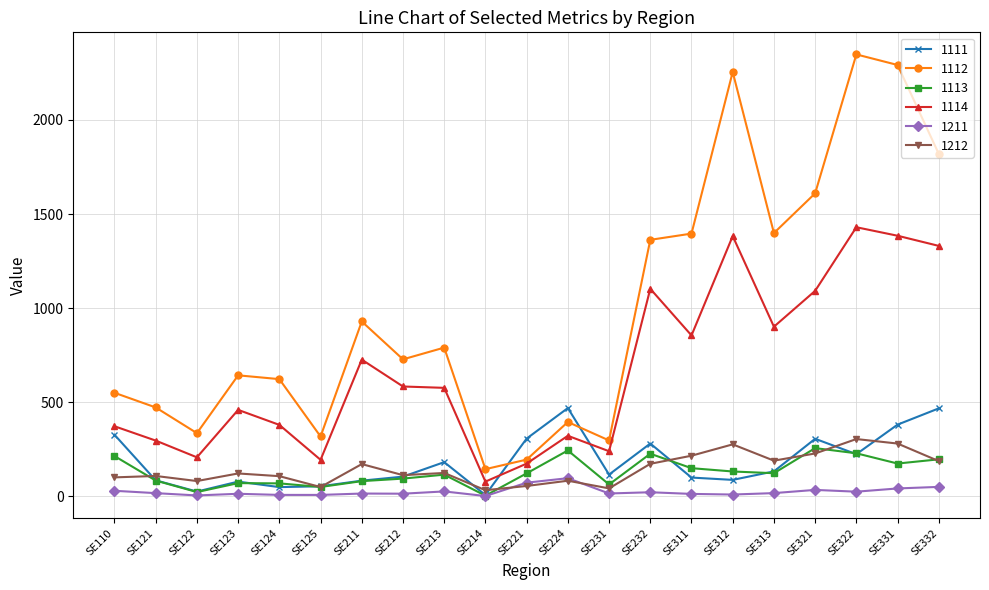

Which series has the widest spread of values?

1112